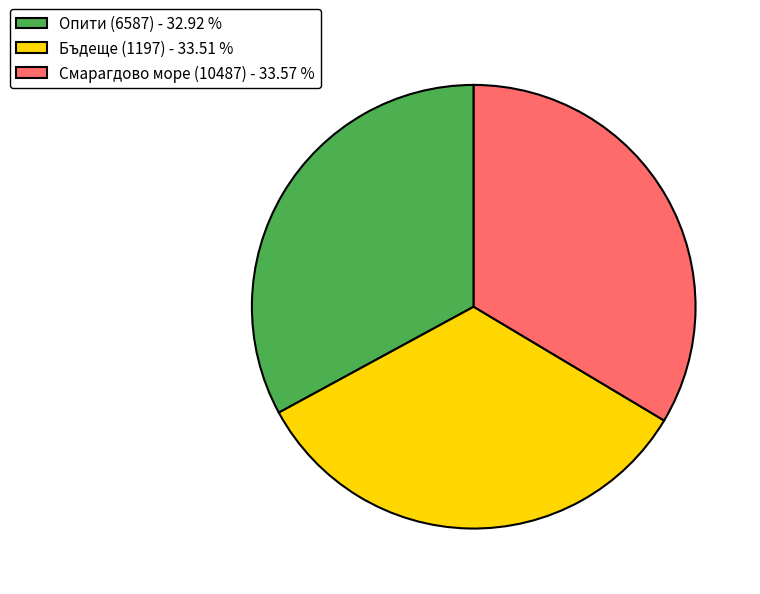

Is it true that Смарагдово море (10487) is 34% of the pie?

True